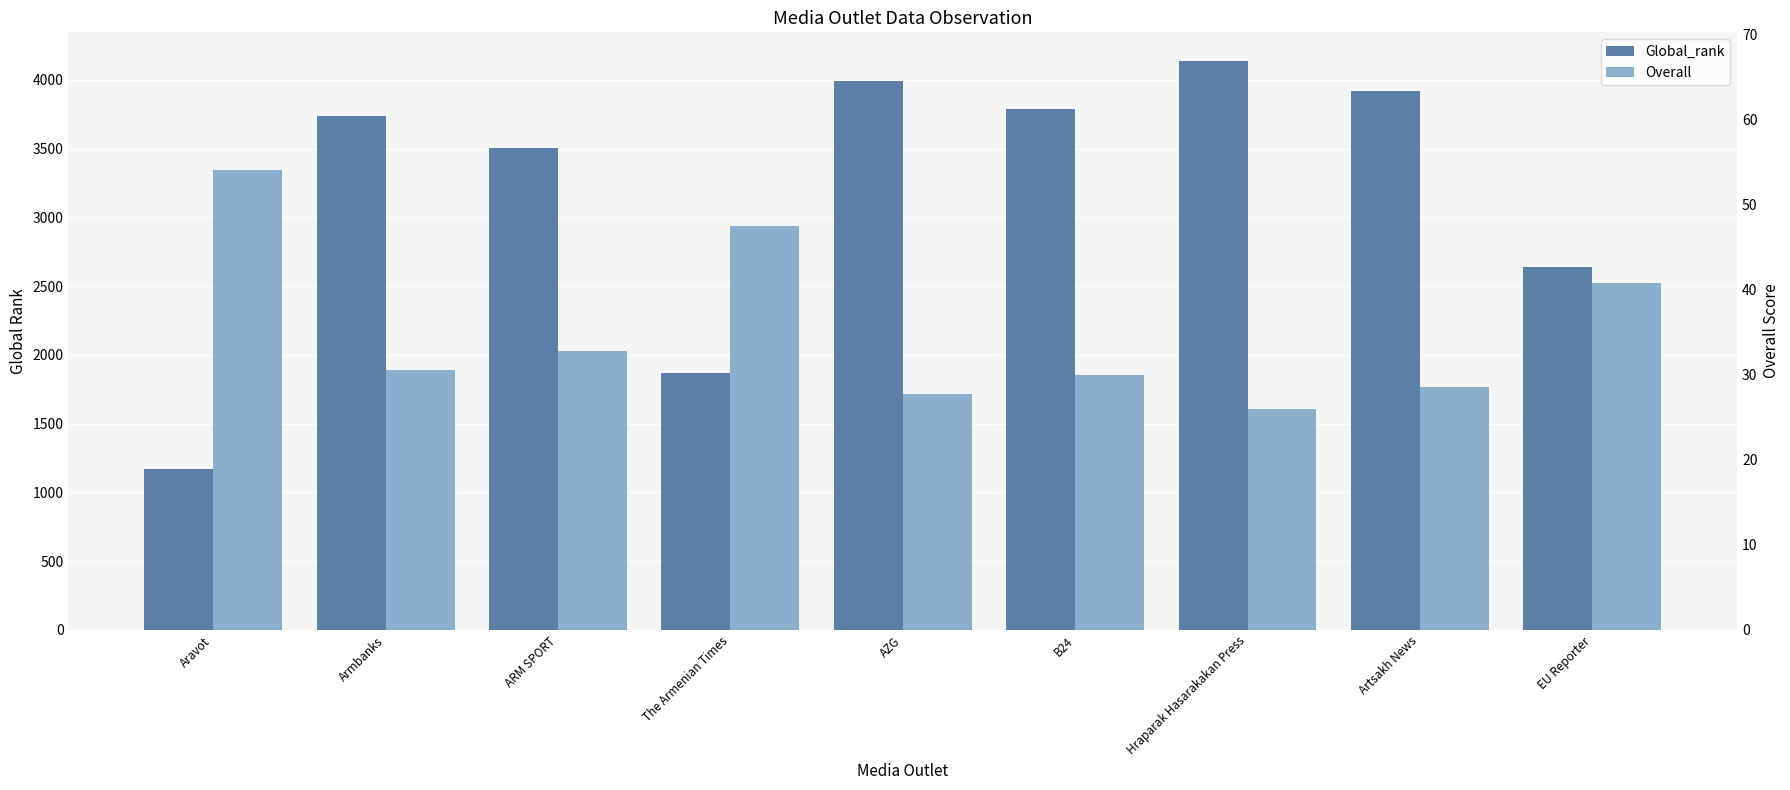

Is it true that Overall equals 30.5 at Armbanks?

True